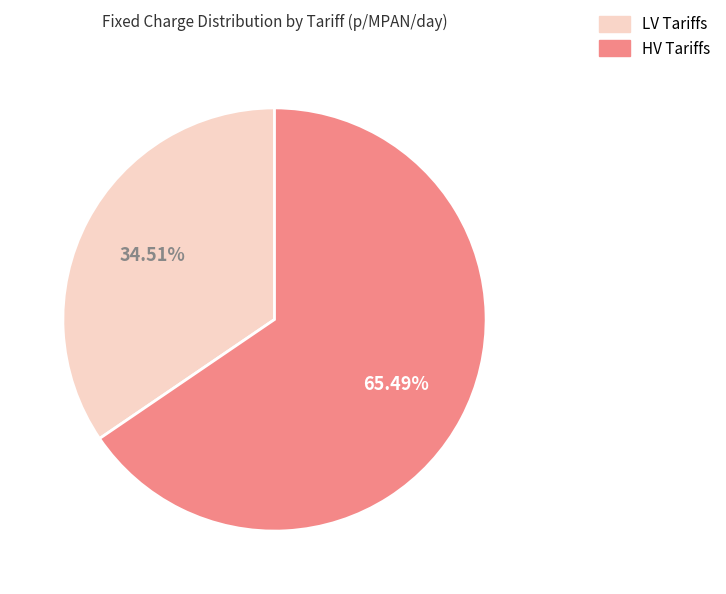

Is there a majority slice in this chart?

Yes